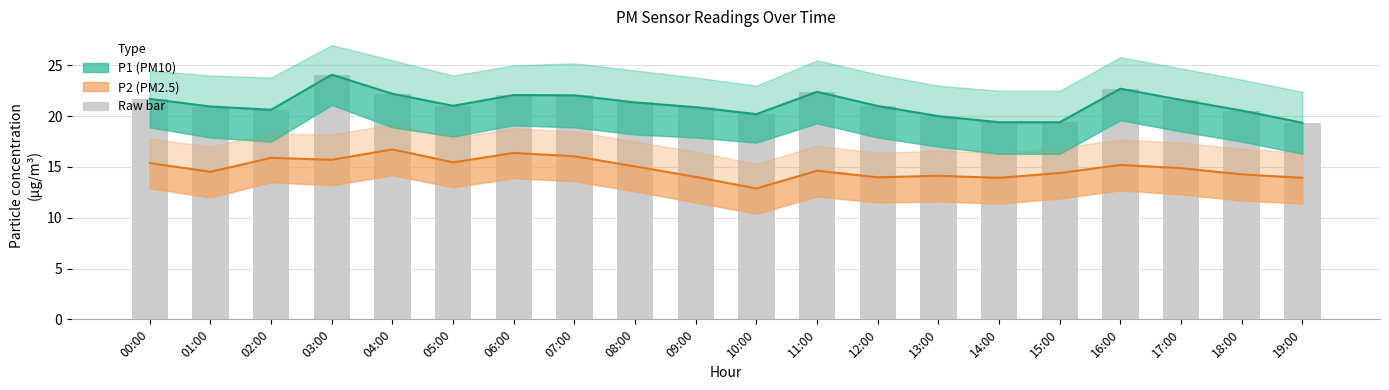

At which category is the sum across all series the highest?

03:00